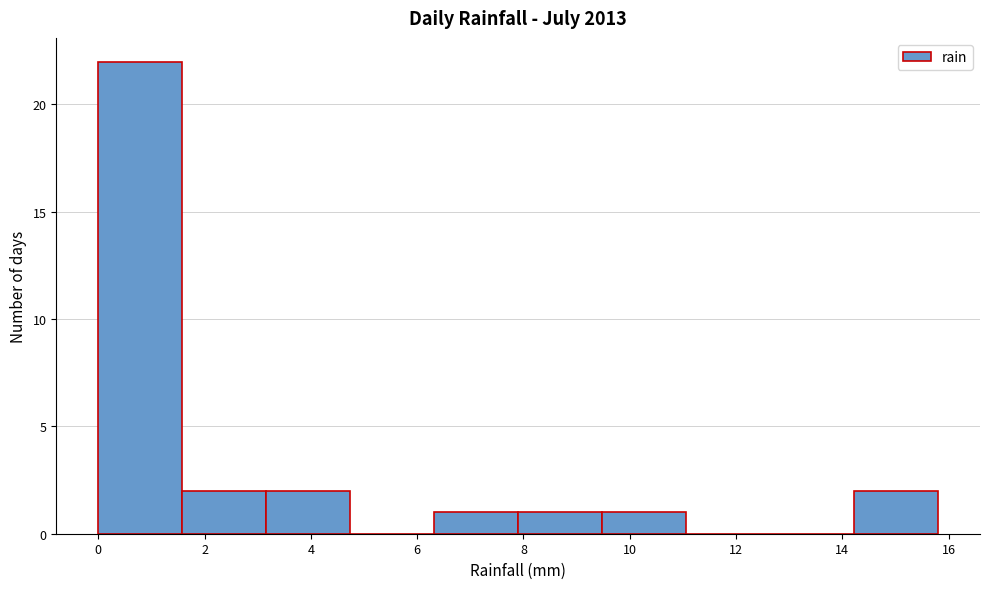

How tall is the bar that spans 3.16 to 4.74 on the x-axis? Neither the bar edges nor the heights are printed on the chart, so give them approximately, as read against the axes.

2